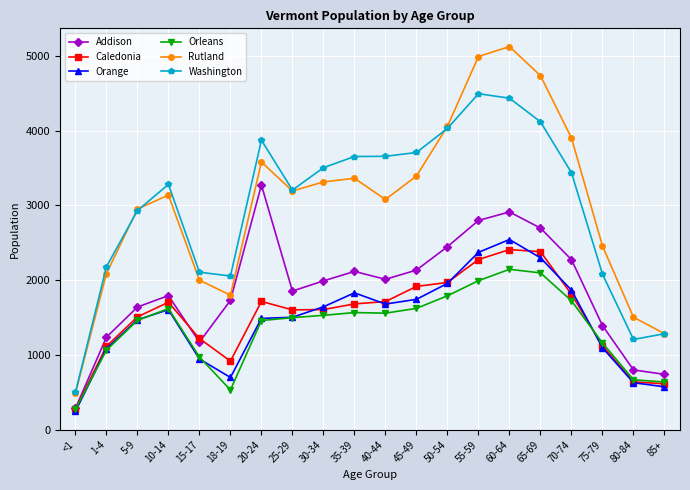

Is the value of Caledonia at 40-44 greater than the value of Orleans at 18-19?

Yes